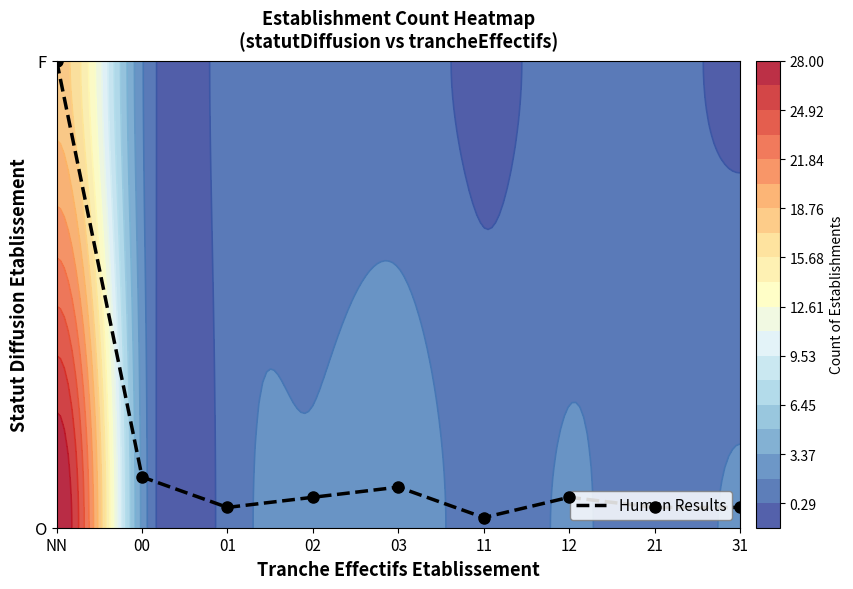

List the labels in order of value, smallest first.

11, 01, 21, 31, 02, 12, 03, 00, NN